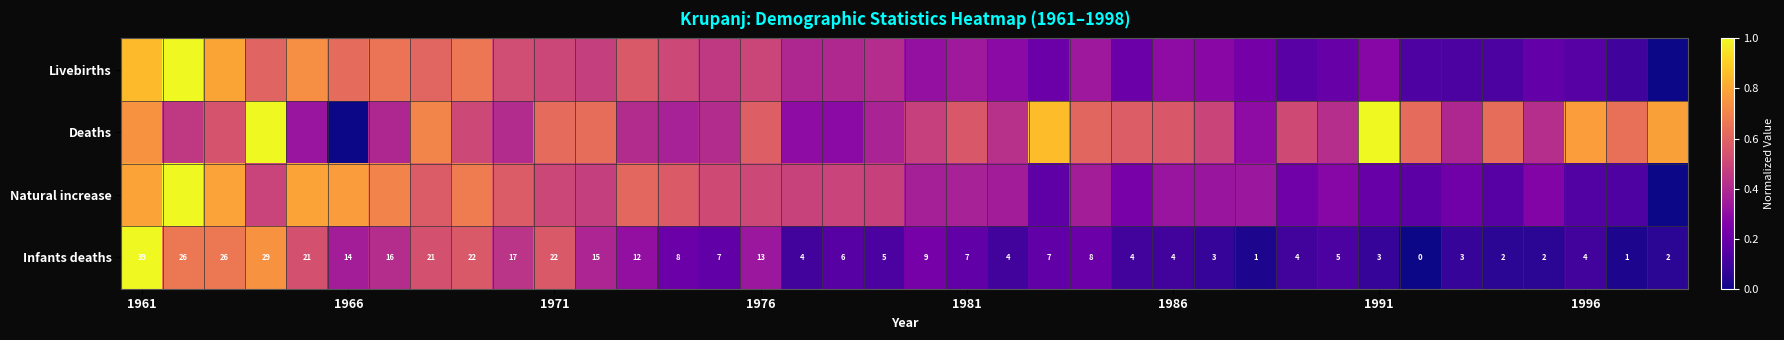

How many positive values does the Deaths series have?

37